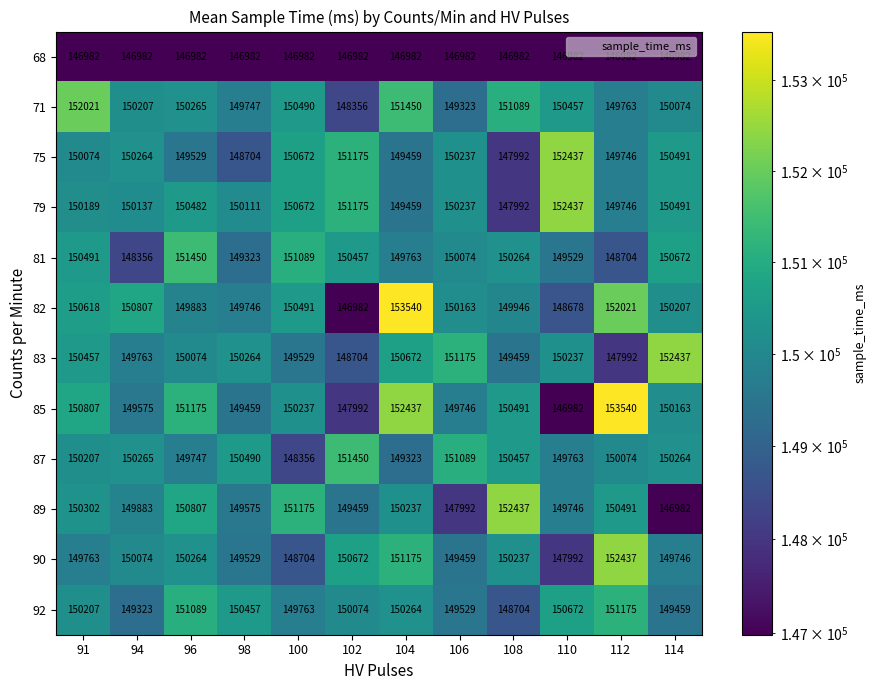

Is it true that 87 equals 45168 at 112?

False